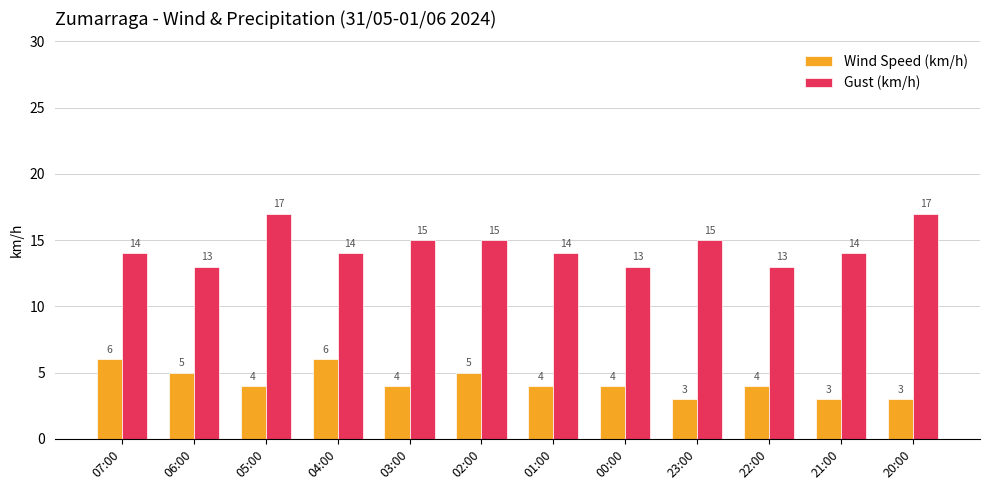

What is the label of the 6th bar from the right?

01:00